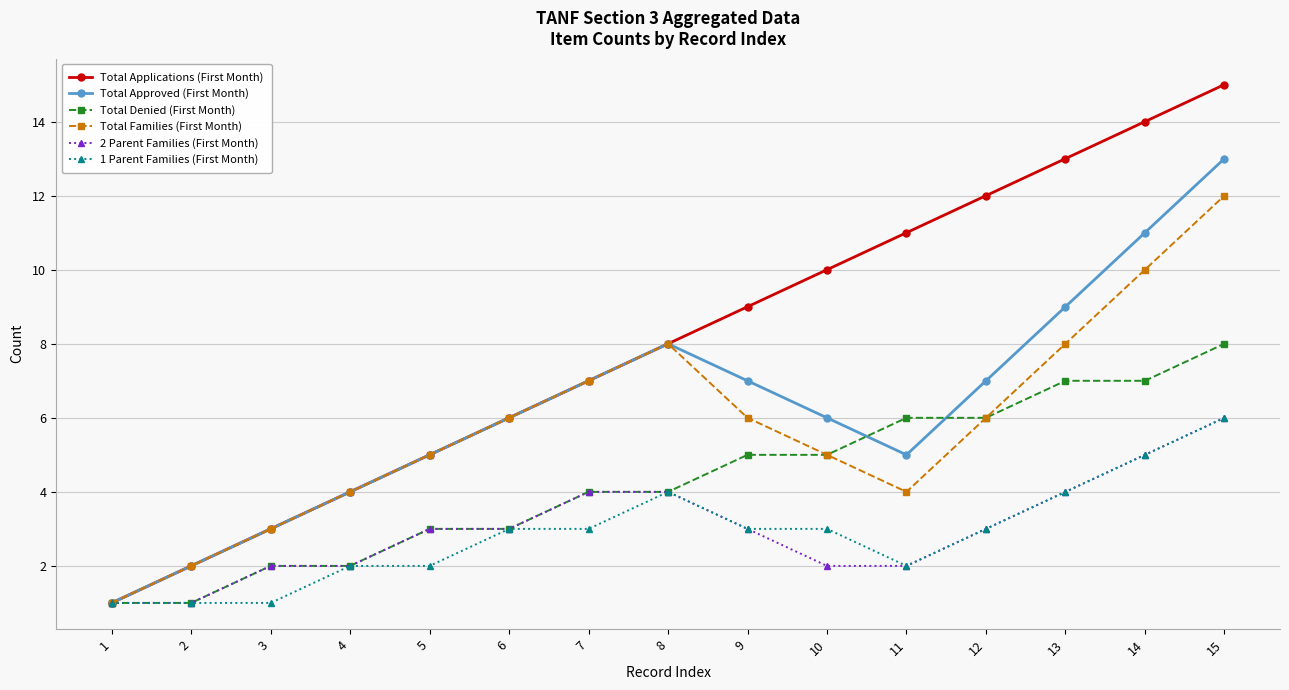

What is the sum of the Total Denied (First Month) values at 14 and 1?

8